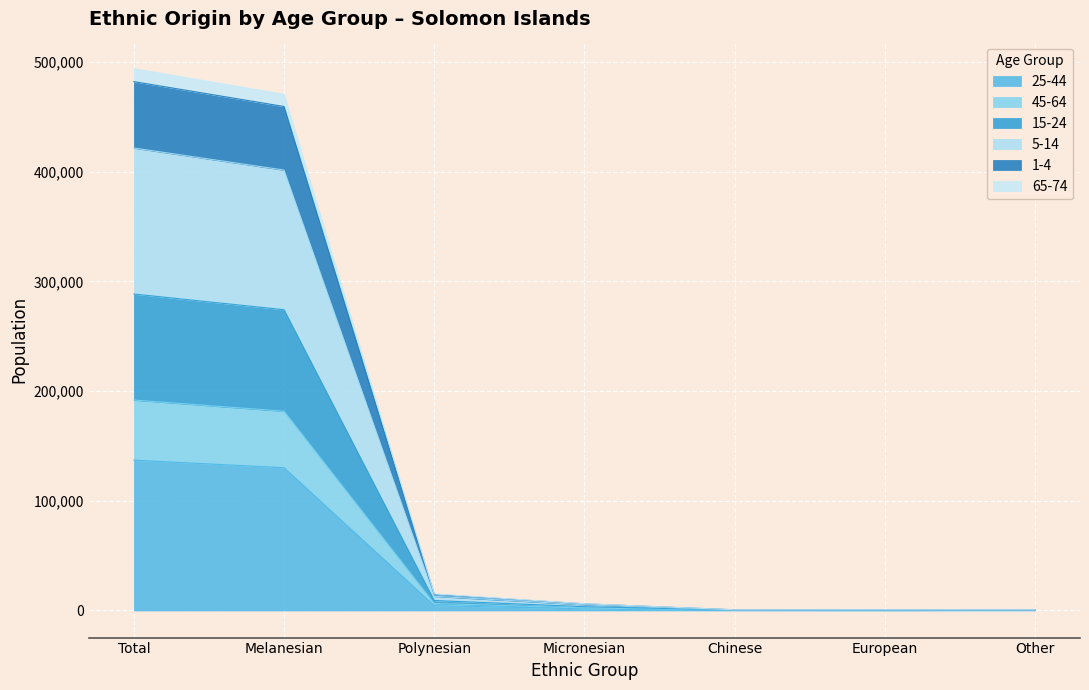

Which has a higher value, Melanesian or Polynesian?

Melanesian